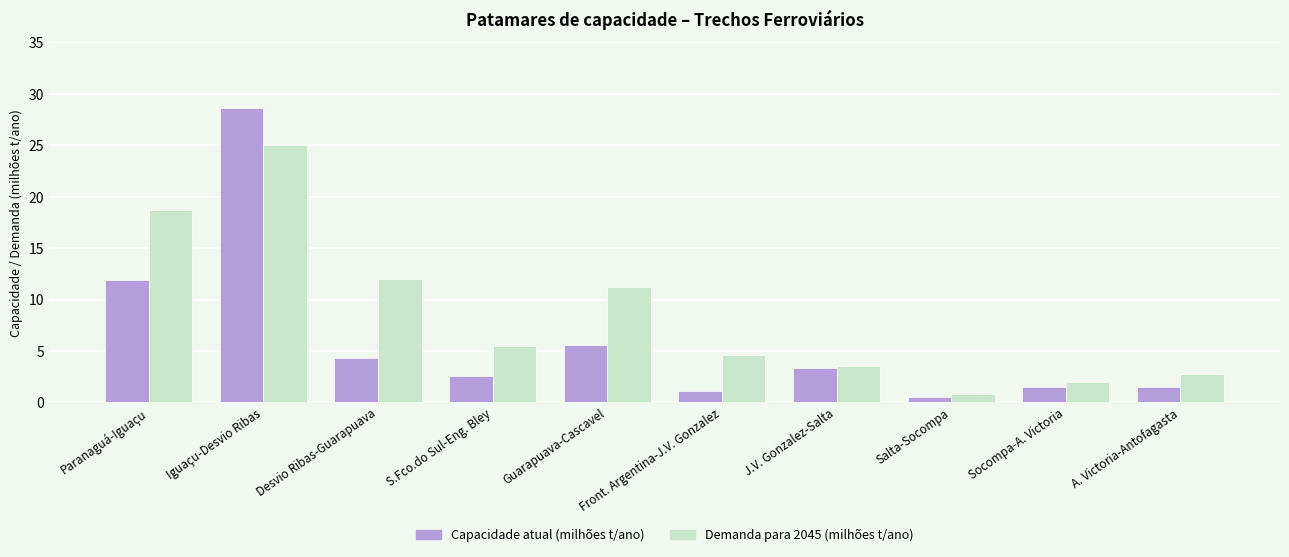

List the series in order of their peak value, highest first.

Capacidade atual (milhões t/ano), Demanda para 2045 (milhões t/ano)